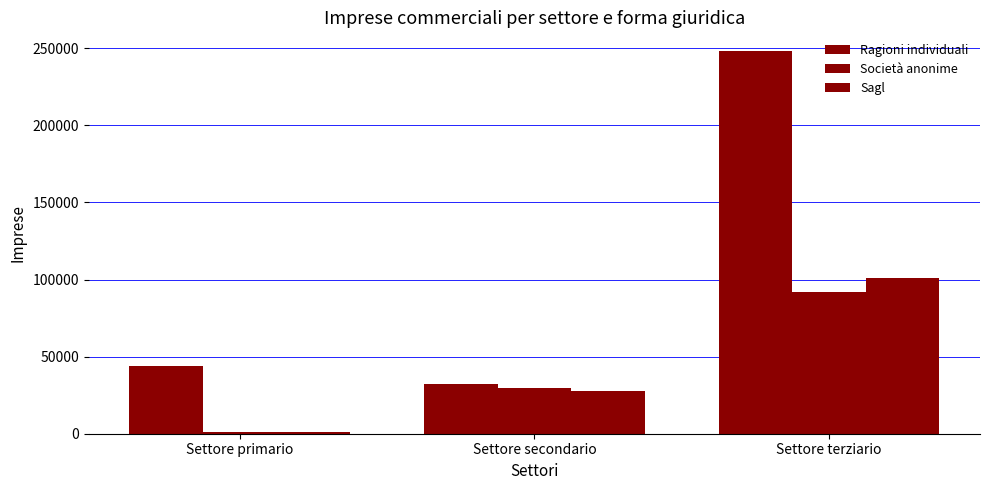

How many groups of bars are there?

3